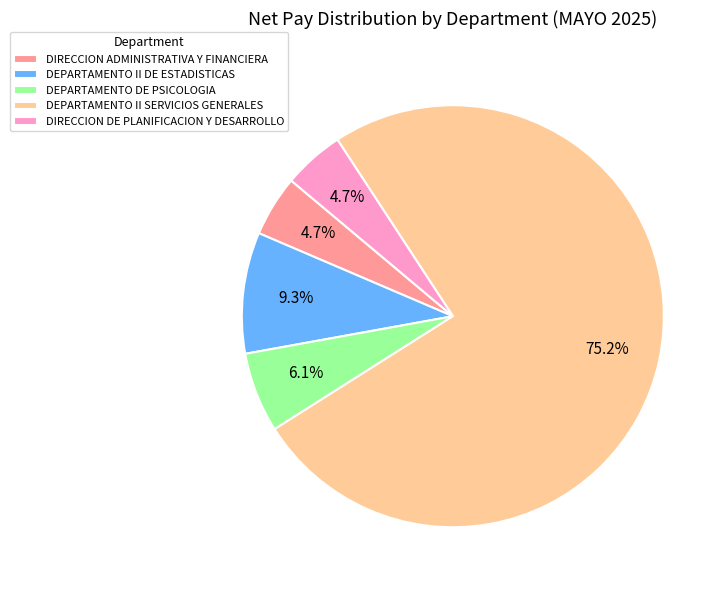

What is the majority slice?

DEPARTAMENTO II SERVICIOS GENERALES